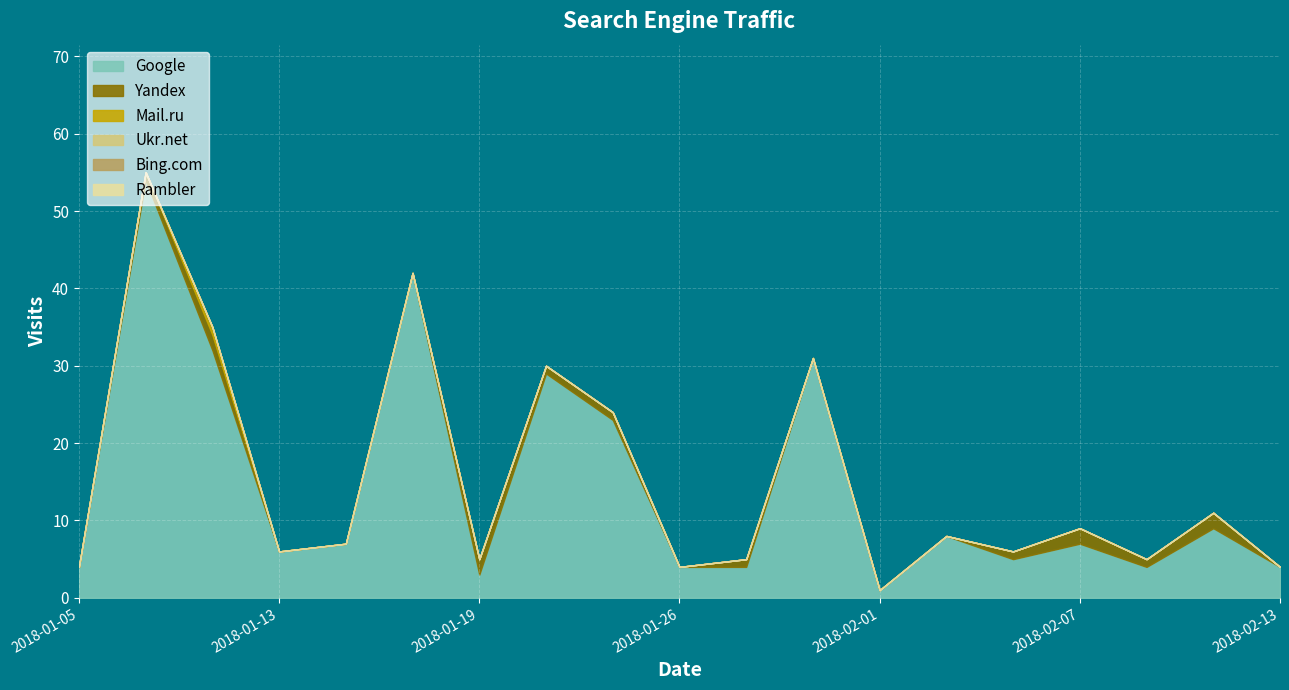

What is the spread (max minus min) of values at 2018-02-03?

8